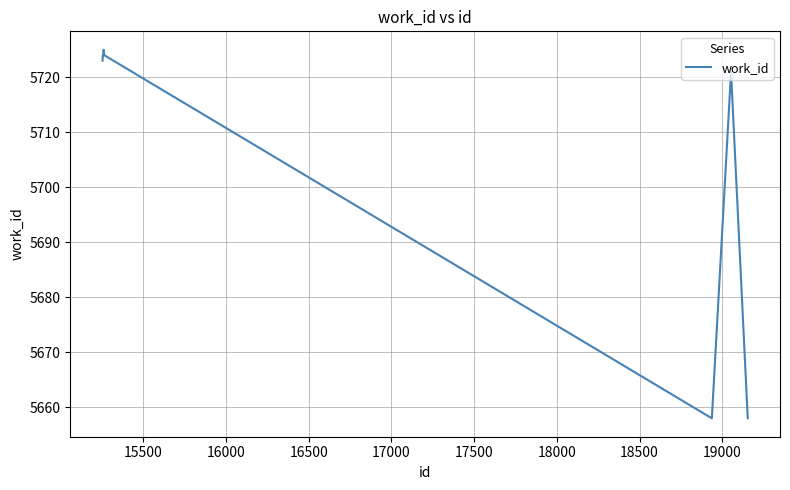

What is the minimum value shown in the chart?

5658